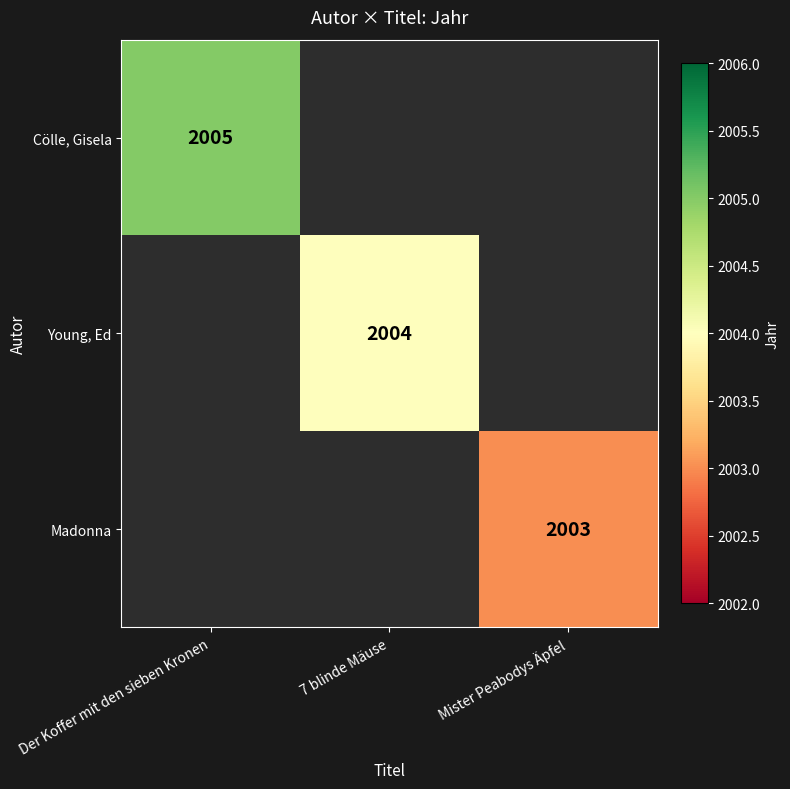

The value of Madonna at Mister Peabodys Äpfel is 2003. True or false?

True